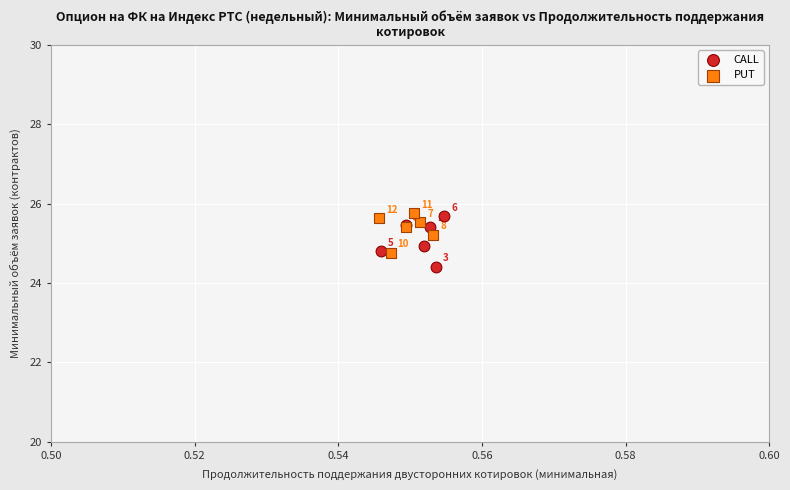

Which series reaches the maximum Y coordinate?

PUT